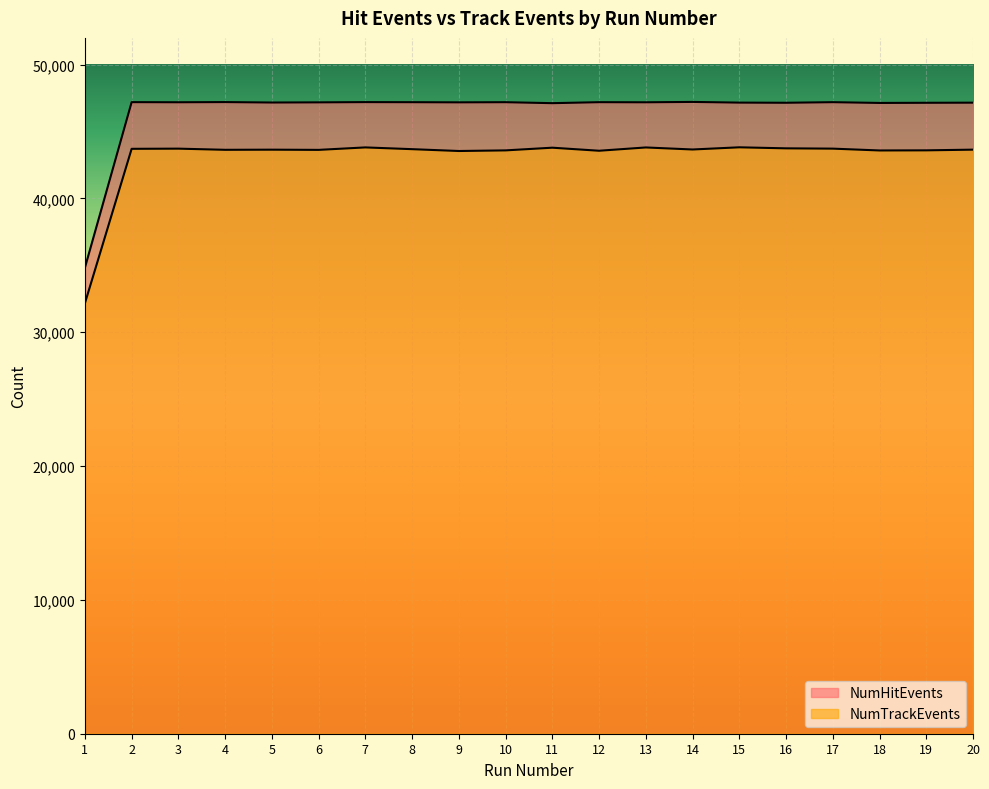

In NumHitEvents, how many points are lower than both neighbors (excluding endpoints)?

7